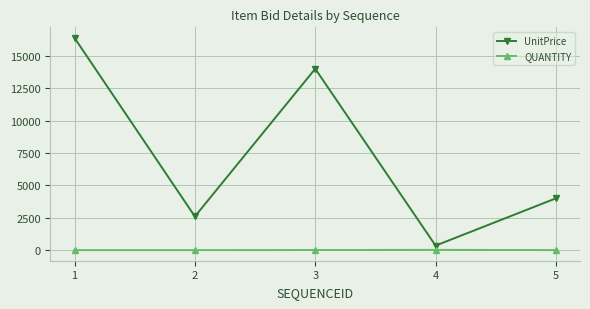

What is the value of the QUANTITY point at the 2nd from the left?

3.0